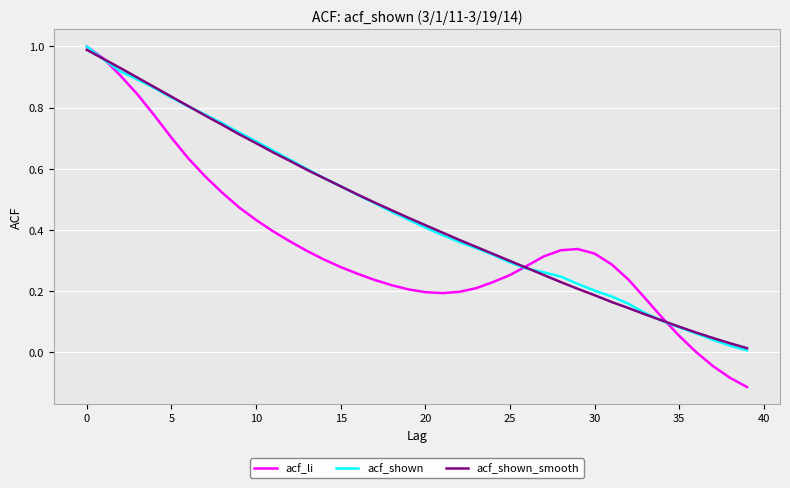

Which series has the largest range (max minus min)?

acf_li